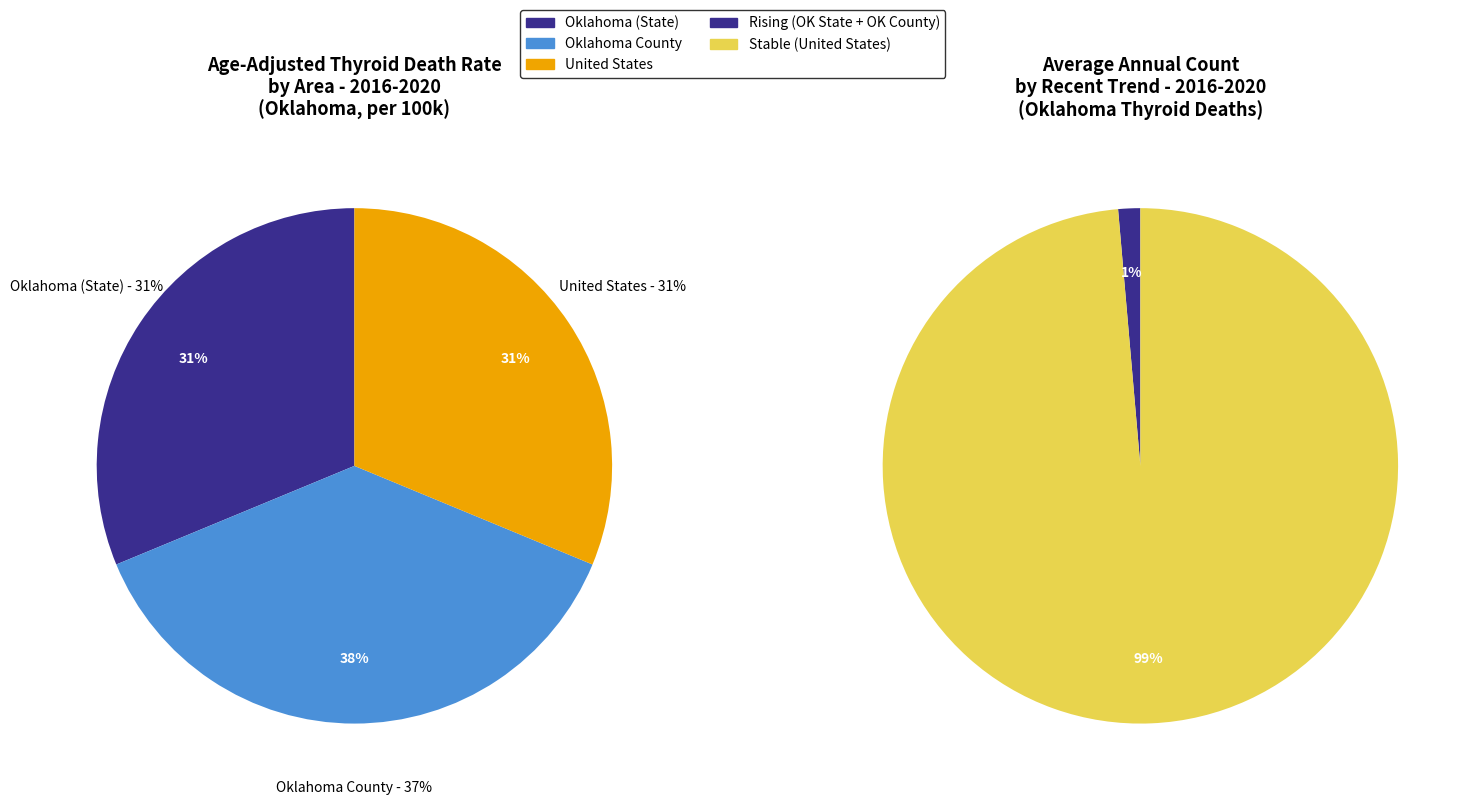

To the nearest percent, what is the average slice percentage?

50%